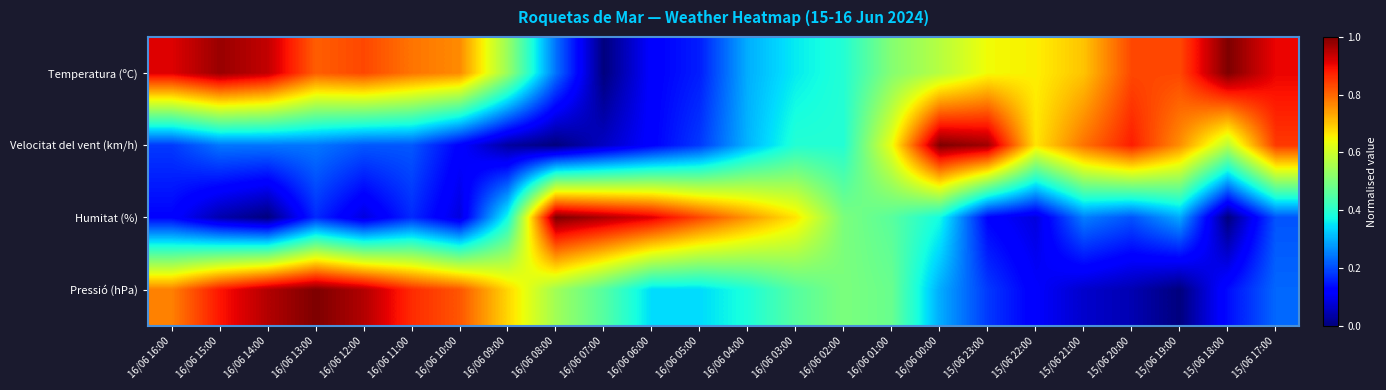

What is the spread (max minus min) of values at 16/06 10:00?

0.7